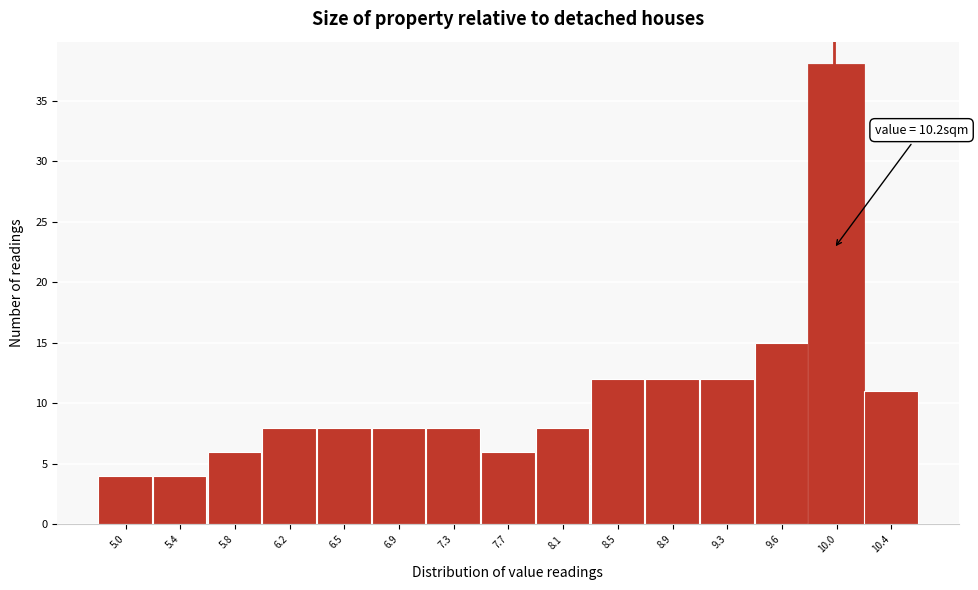

Reading left to right, extract all data points from this chart.

5.0=4	5.4=4	5.8=6	6.2=8	6.5=8	6.9=8	7.3=8	7.7=6	8.1=8	8.5=12	8.9=12	9.3=12	9.6=15	10.0=38	10.4=11